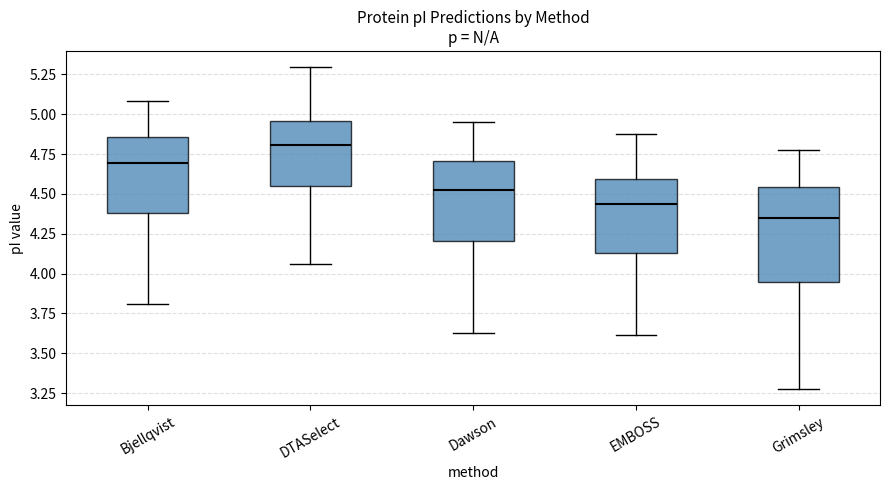

Which box is the tallest, from its lower edge to its upper edge?

Grimsley